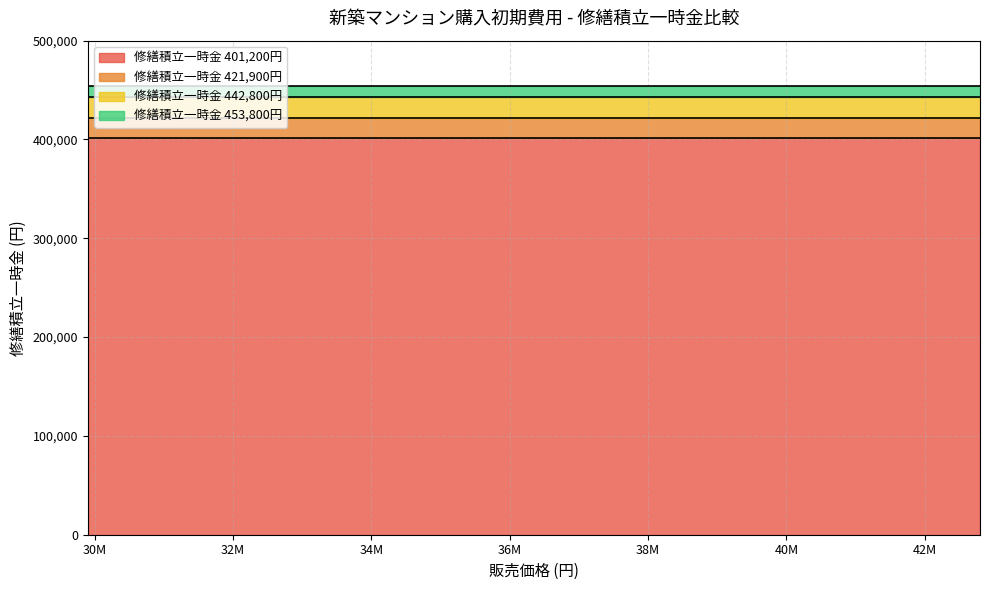

What is the minimum value for 修繕積立一時金 401,200円?

401200